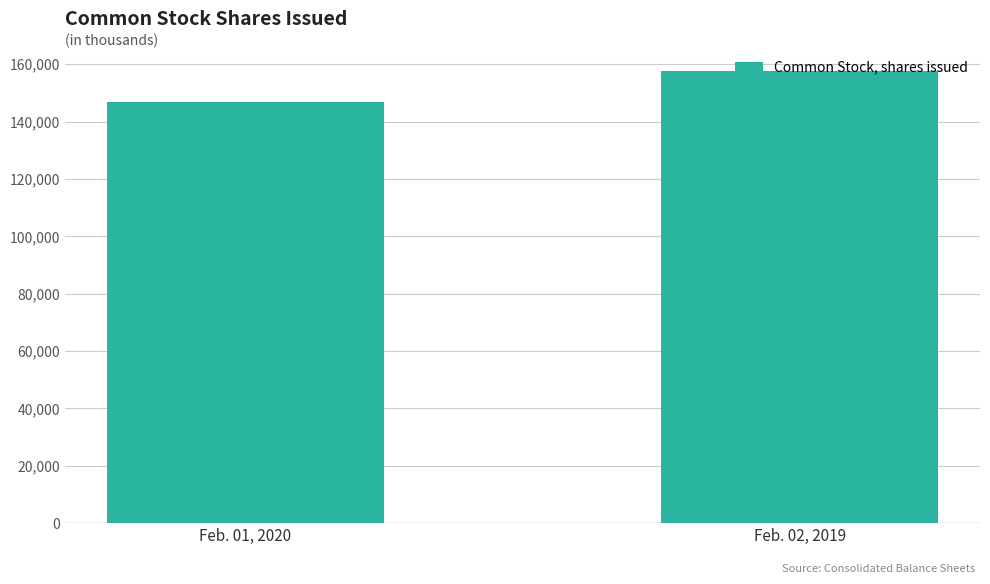

What is the sum of the values at Feb. 02, 2019 and Feb. 01, 2020?

304577